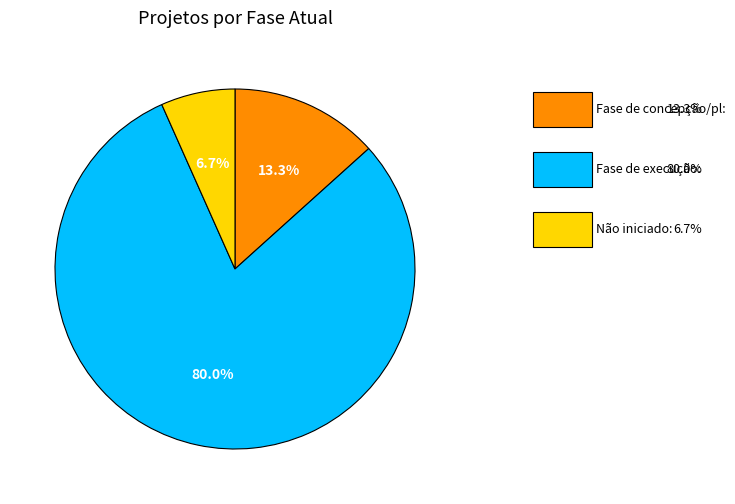

Does any single category account for the majority?

Yes